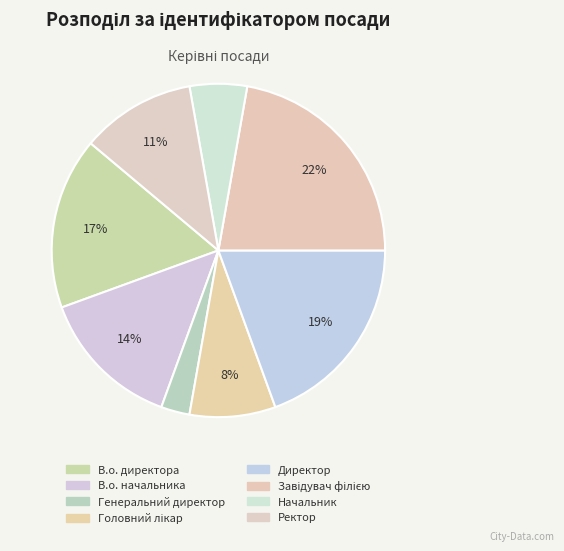

How many segments does this pie chart have?

8